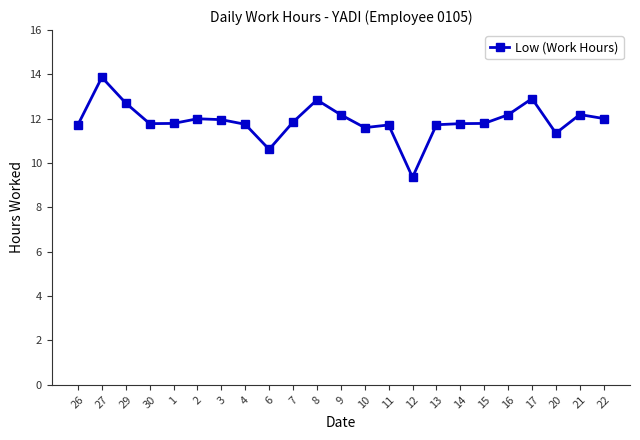

At which category does the chart reach its minimum across all series?

12